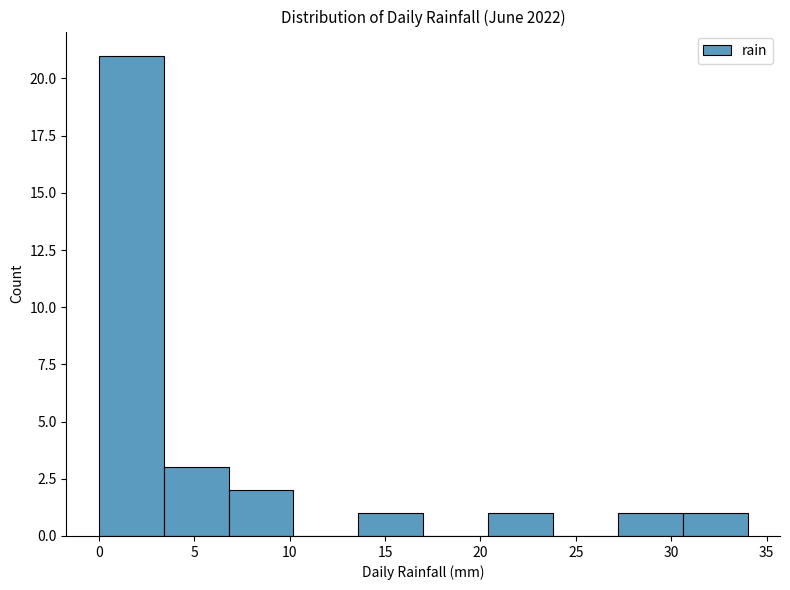

What is the height of the bar covering 30.6 to 34.0 on the x-axis? Neither the bar edges nor the heights are printed on the chart, so give them approximately, as read against the axes.

1